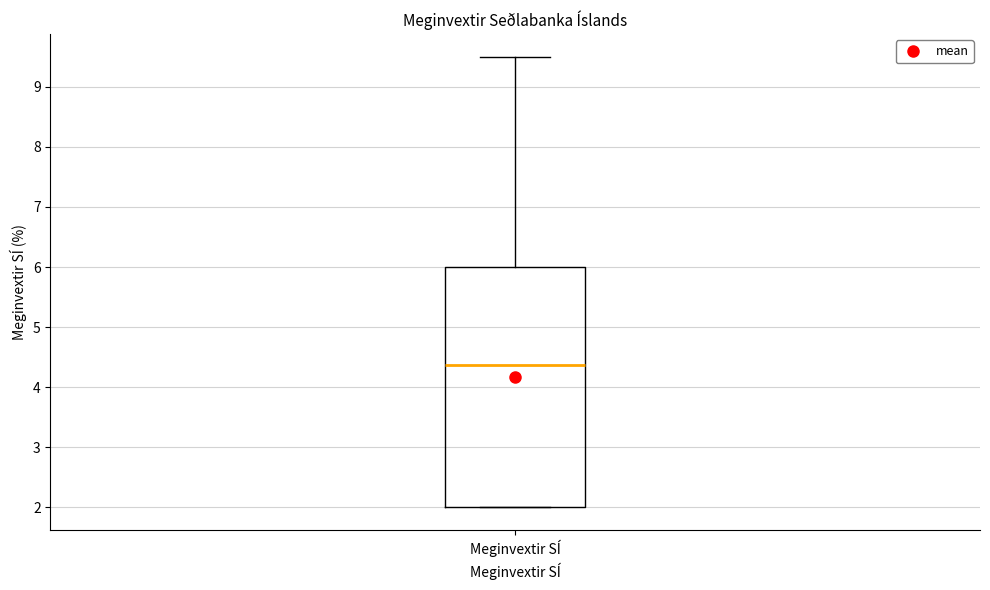

Read this box plot against the y-axis: the position of the median line, the range covered by the box, and the ends of both whiskers. The values are not printed on the chart, so give them approximately, as read against the axis.

median 4.4, box 2.0 to 6.0, whiskers 2.0 to 9.5